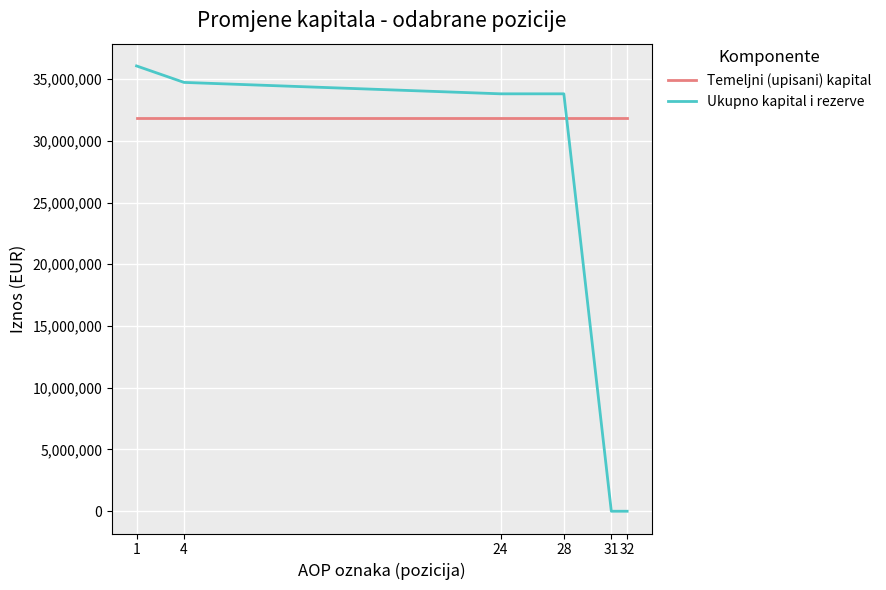

At how many categories does at least one series exceed 35629660?

1